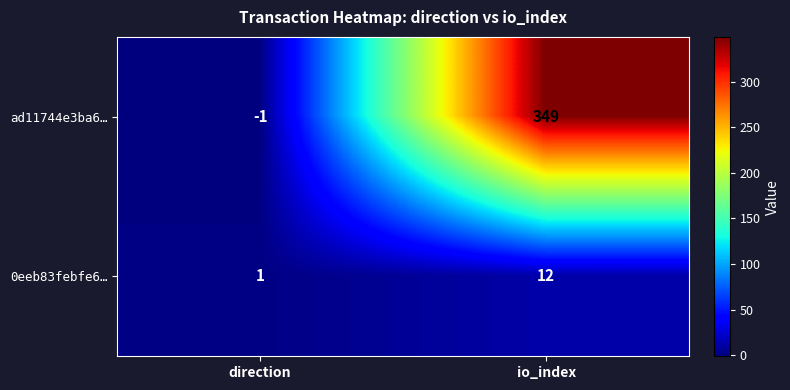

At which category does the chart reach its minimum across all series?

direction